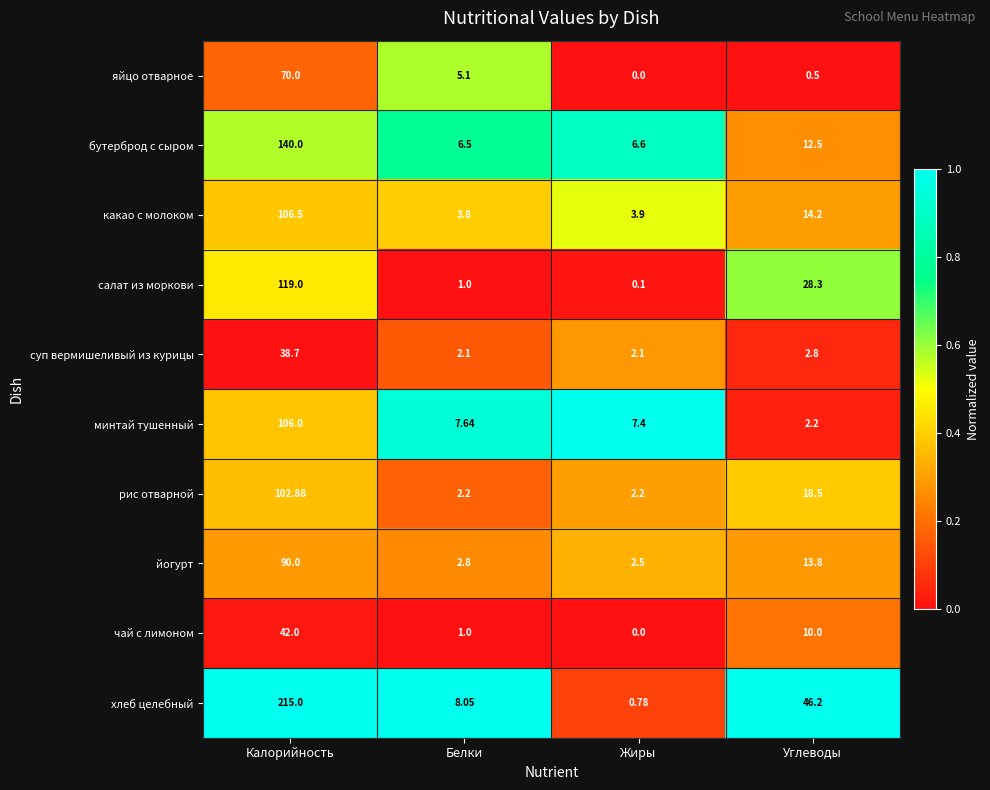

At which label is хлеб целебный closest to 107?

Углеводы